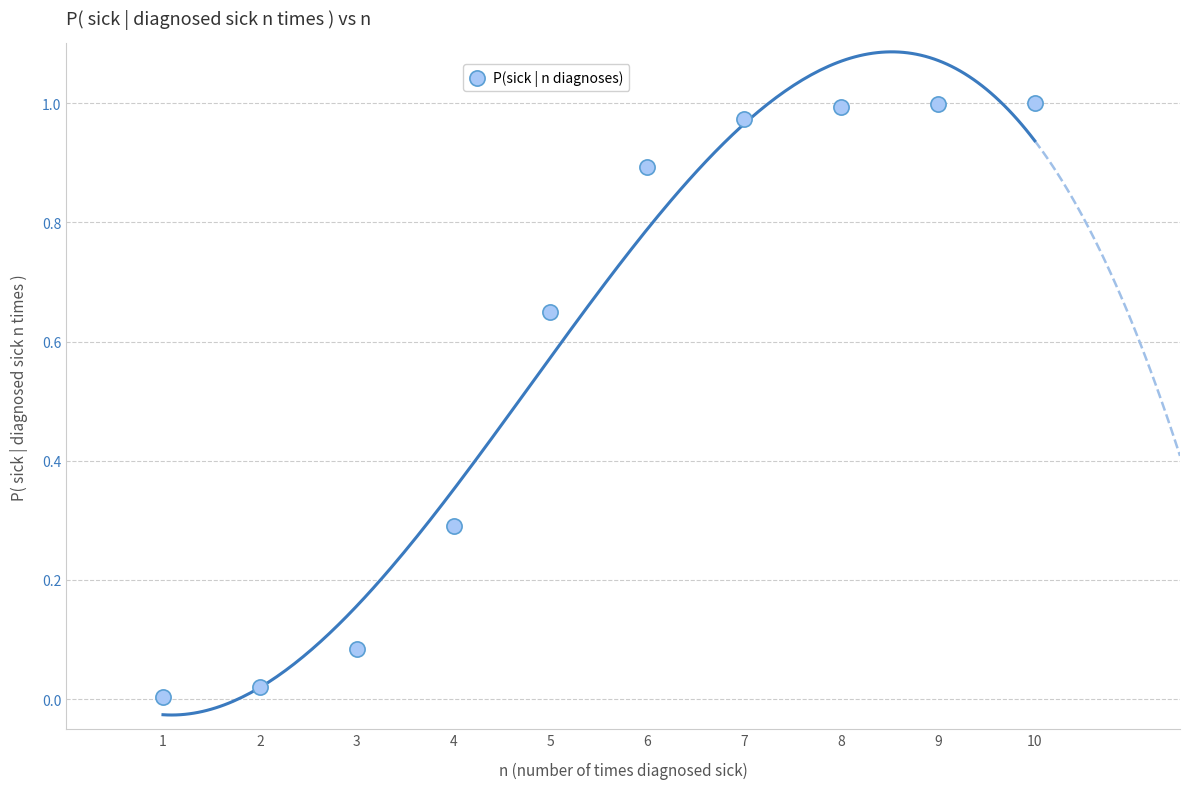

What is the range of X values (max minus min)?

9.0